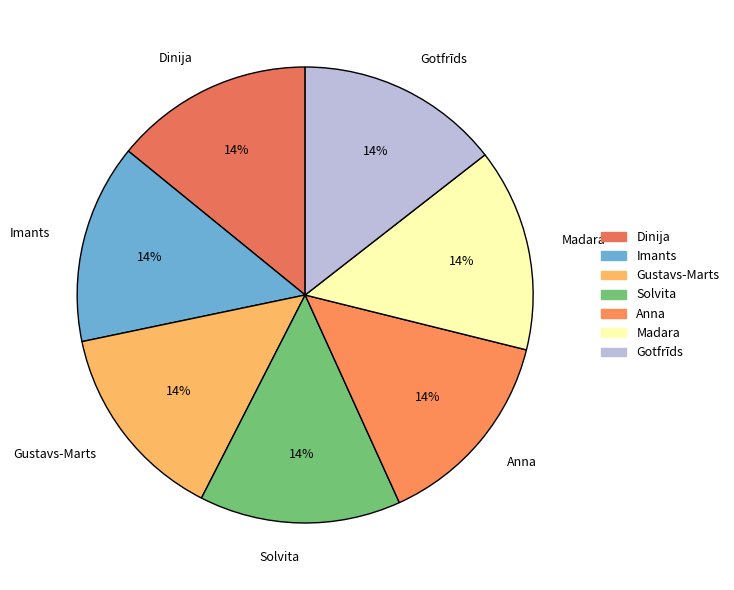

Is Dinija the majority of the pie?

No